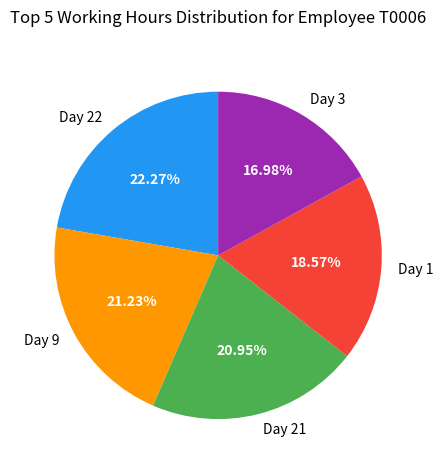

What is the ratio of the value at Day 21 to the value at Day 9?

1.0